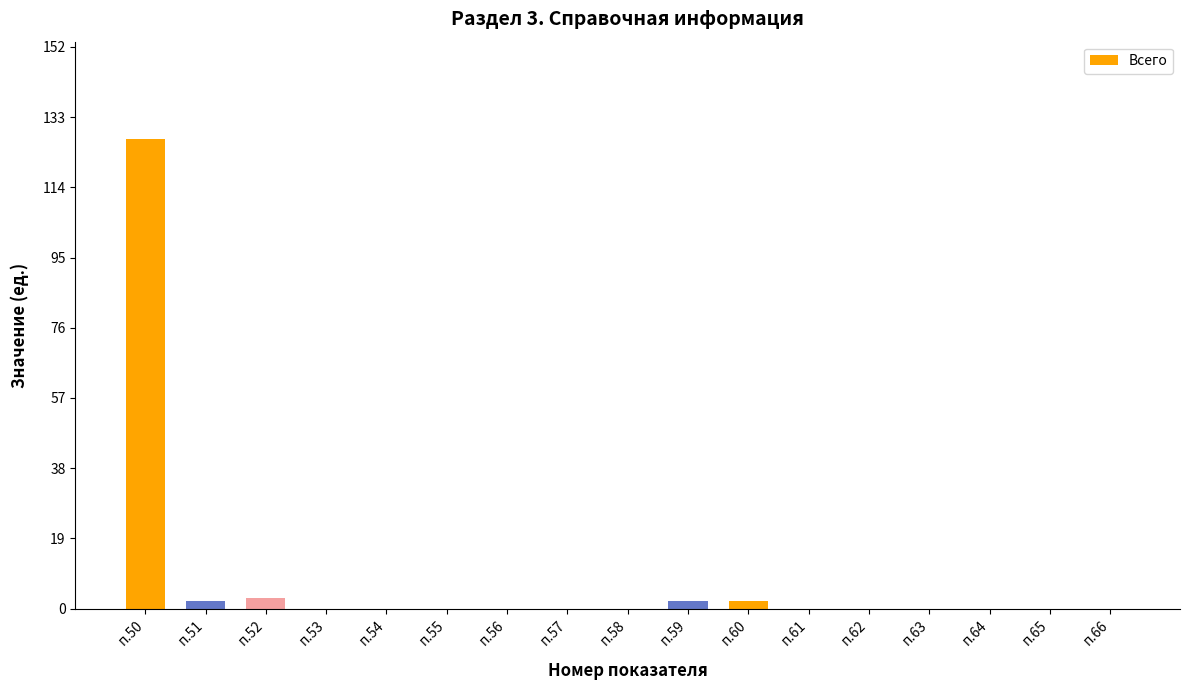

How many data points does each series have?

17